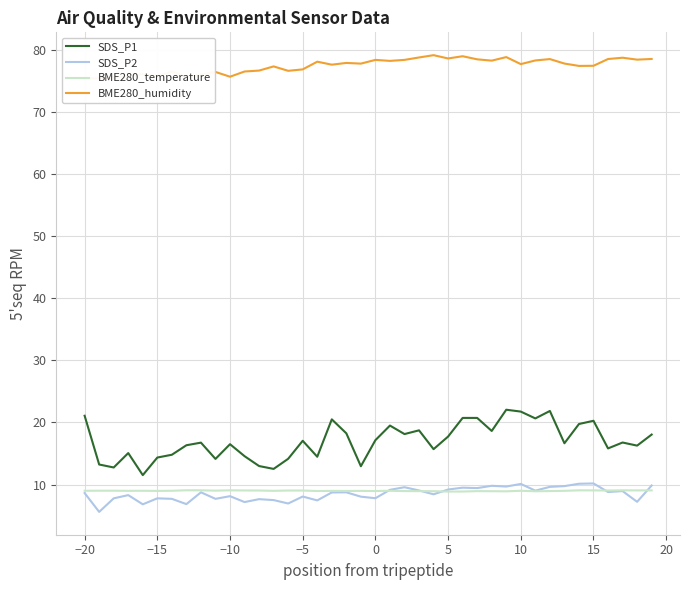

What are all the series names shown in the legend?

SDS_P1, SDS_P2, BME280_temperature, BME280_humidity